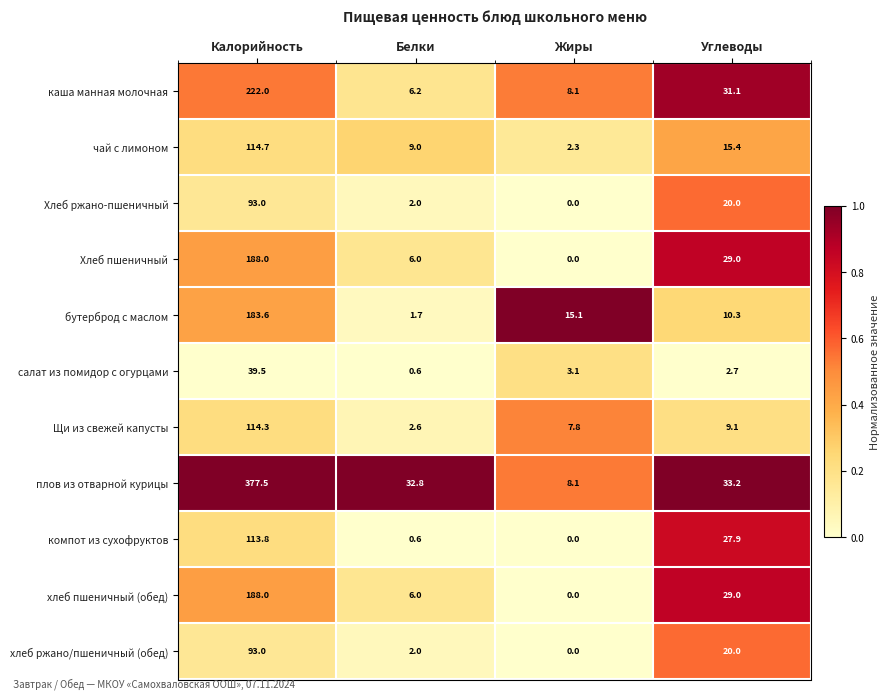

List the labels in order of каша манная молочная value, largest first.

Калорийность, Углеводы, Жиры, Белки